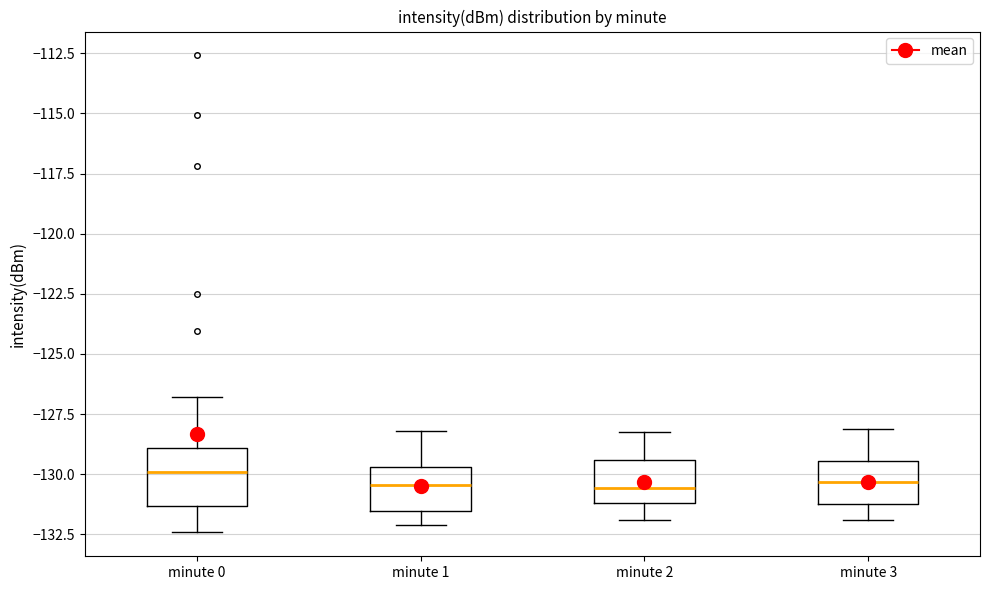

Reading left to right, read every box against the y-axis: the position of its median line, the range the box covers, and the ends of its whiskers. The values are not printed on the chart, so give them approximately, as read against the axis.

minute 0: median -130.0, box -131.5 to -129.0, whiskers -132.5 to -127.0
minute 1: median -130.5, box -131.5 to -129.5, whiskers -132.0 to -128.0
minute 2: median -130.5, box -131.0 to -129.5, whiskers -132.0 to -128.0
minute 3: median -130.5, box -131.0 to -129.5, whiskers -132.0 to -128.0